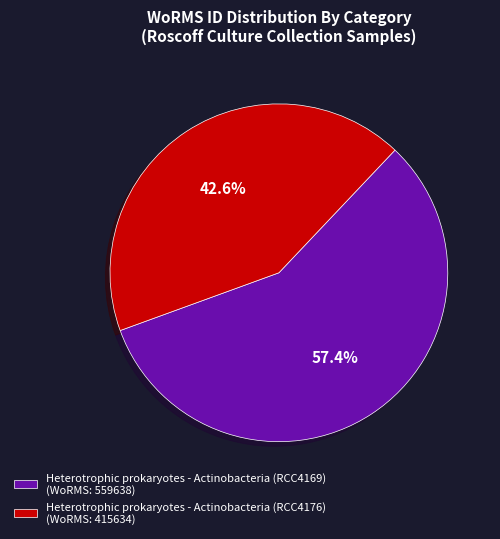

What is the ratio of the value at Heterotrophic prokaryotes - Actinobacteria (RCC4176) to the value at Heterotrophic prokaryotes - Actinobacteria (RCC4169)?

0.7